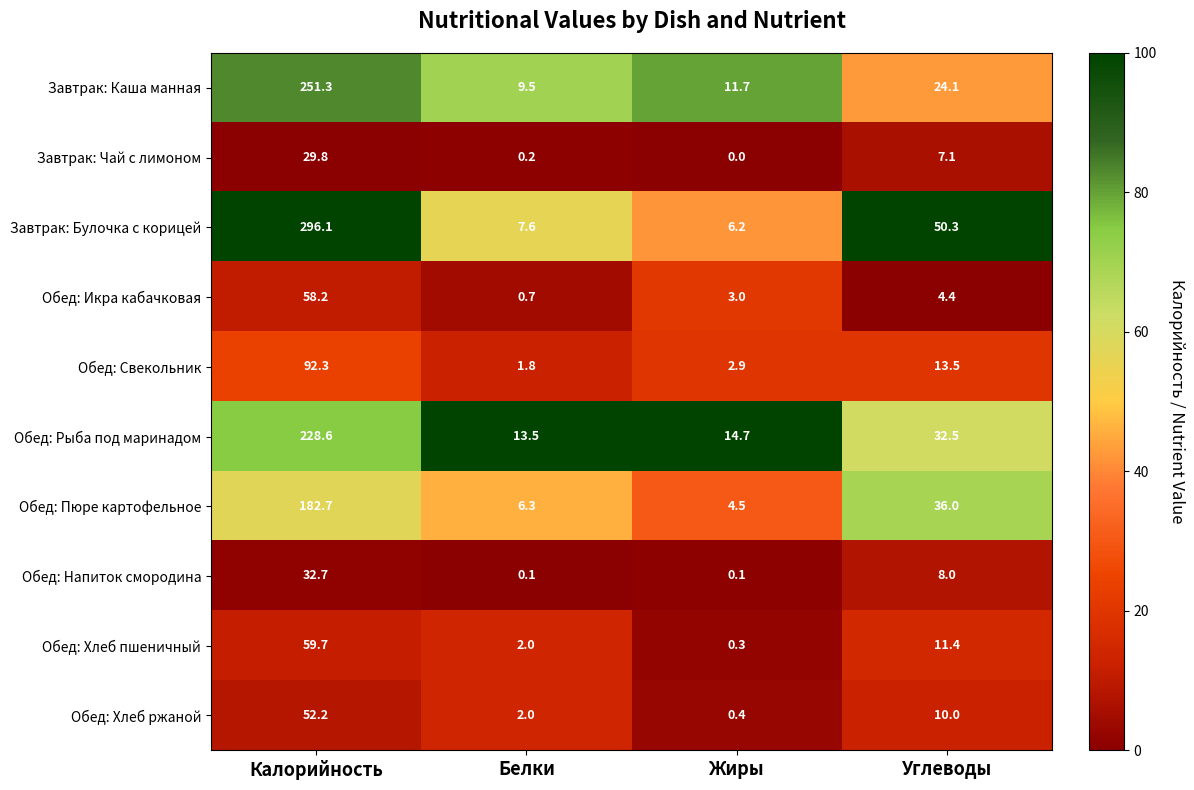

What is the difference between the maximum and minimum values in the Завтрак: Каша манная series?

241.8